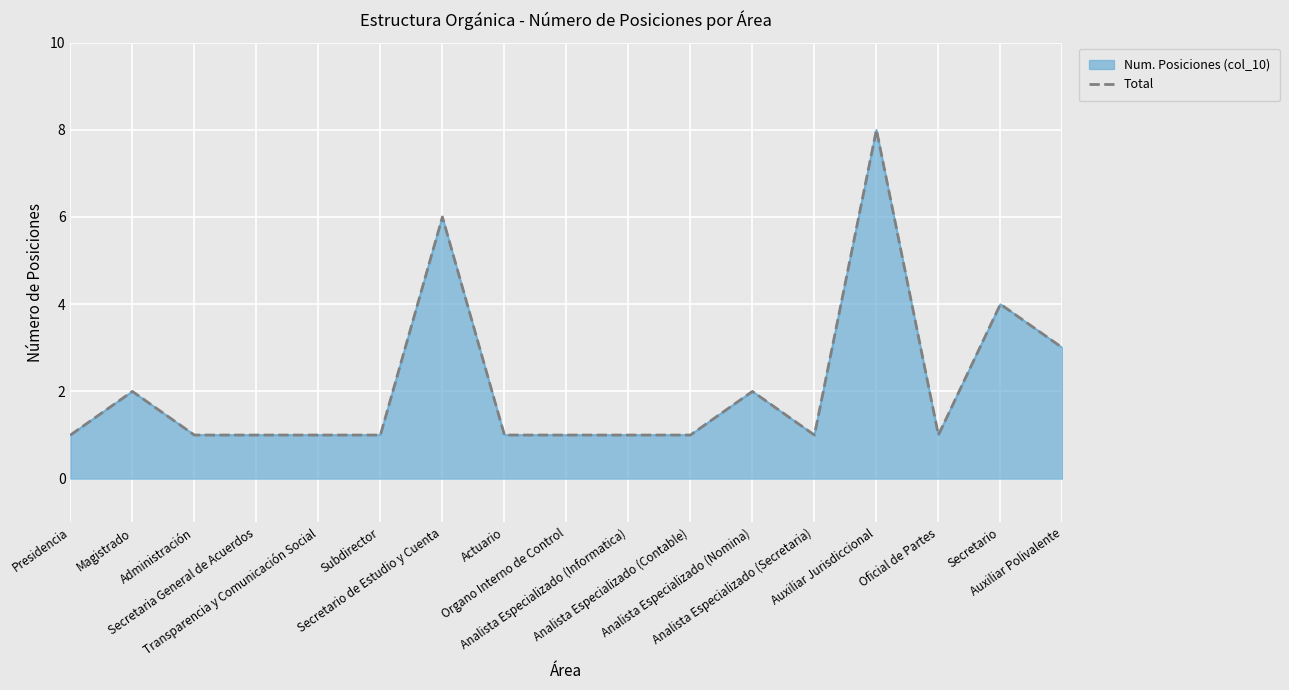

At which category does the chart reach its peak across all series?

Auxiliar Jurisdiccional